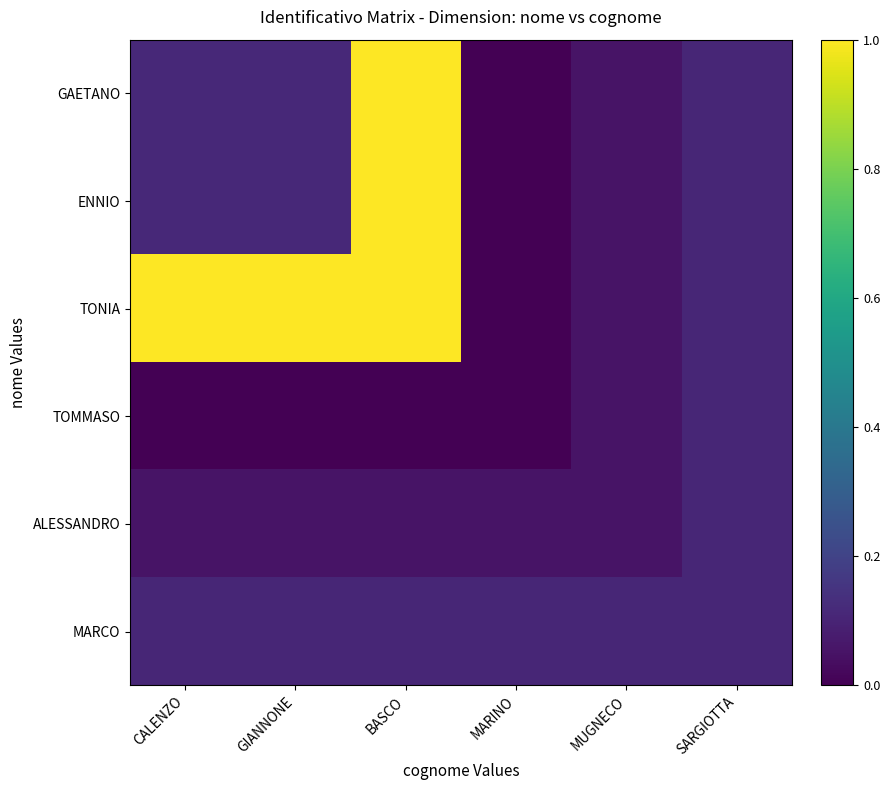

Which series has the widest spread of values?

GAETANO